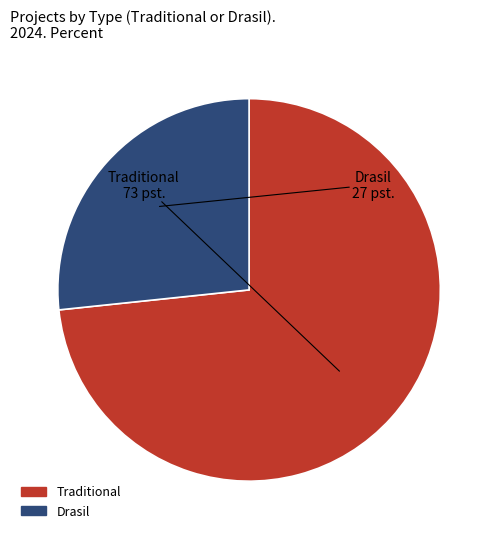

What is the largest slice in the pie chart?

Traditional